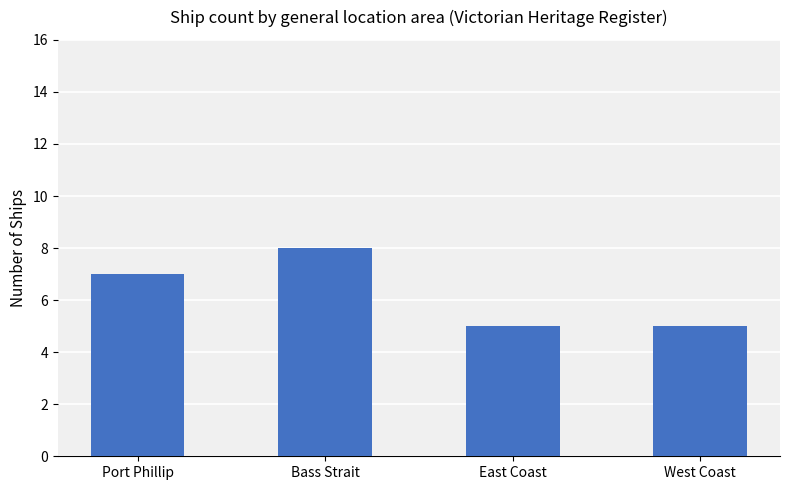

Count the number of categories in the chart.

4